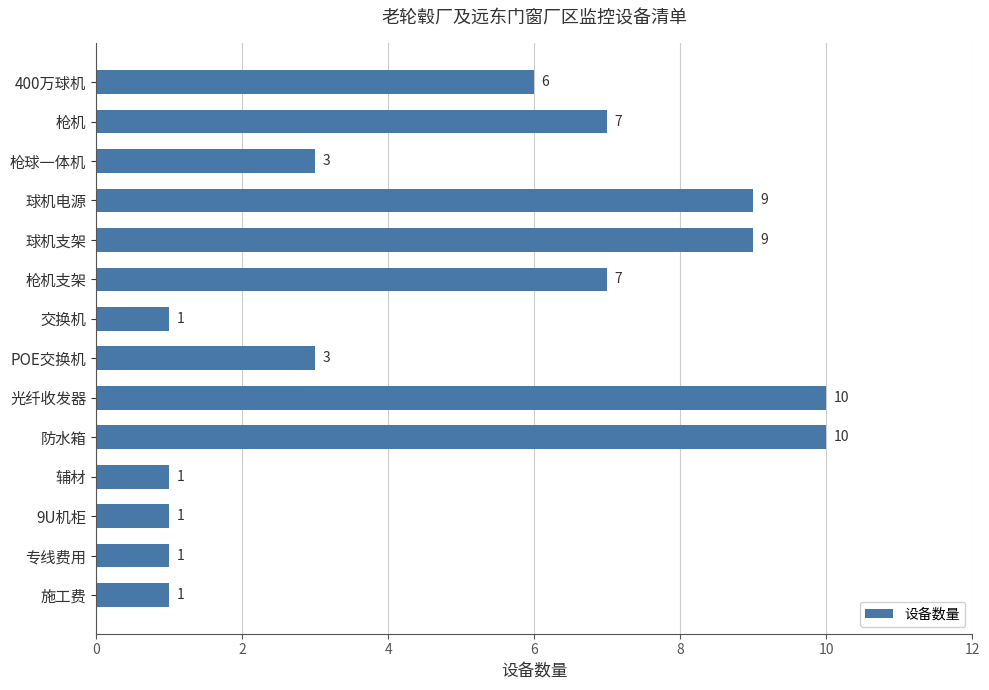

What is the sum of all values?

69